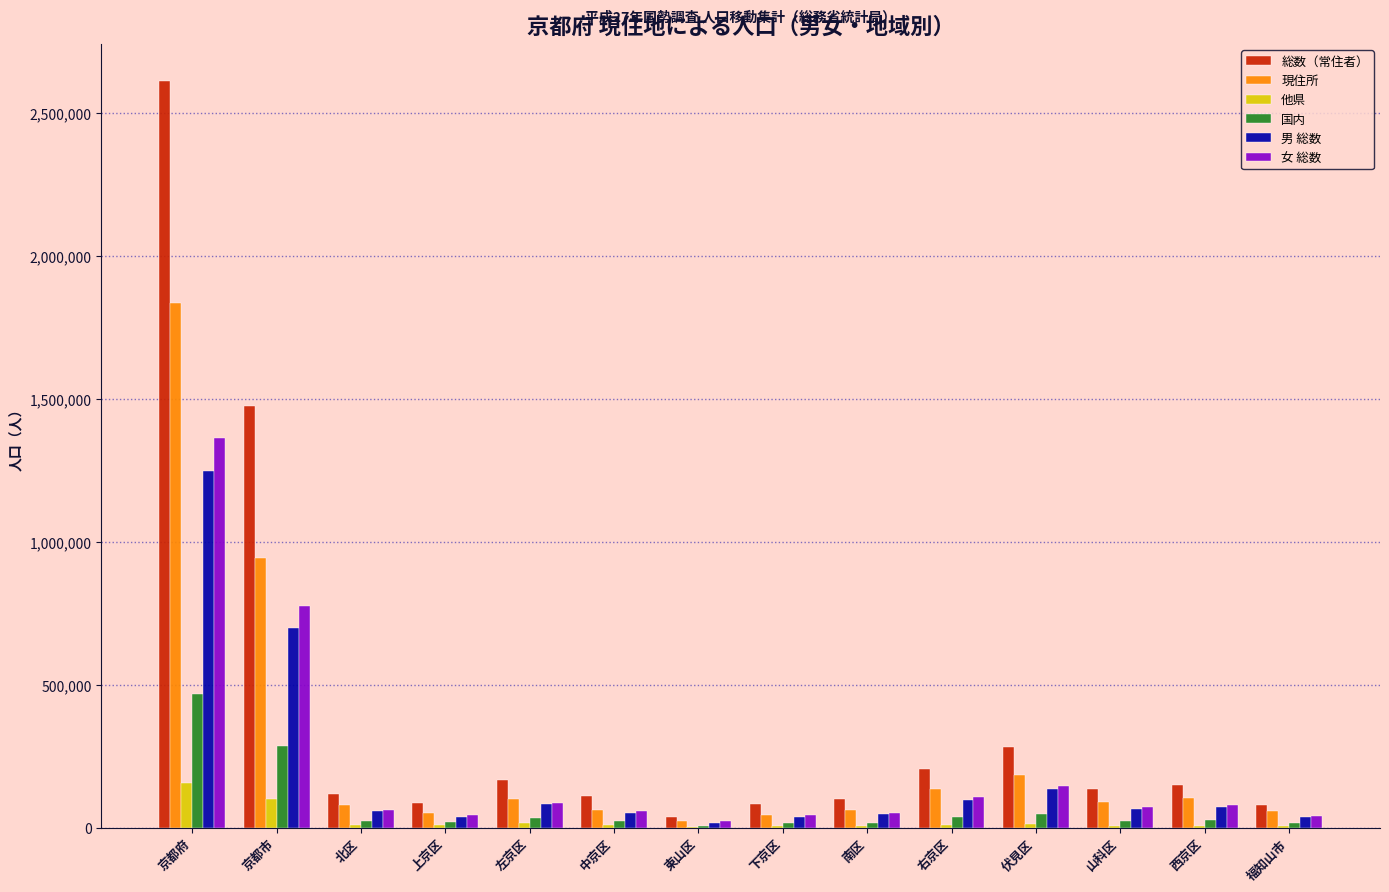

What is the sum of all 女 総数 values?

2952030